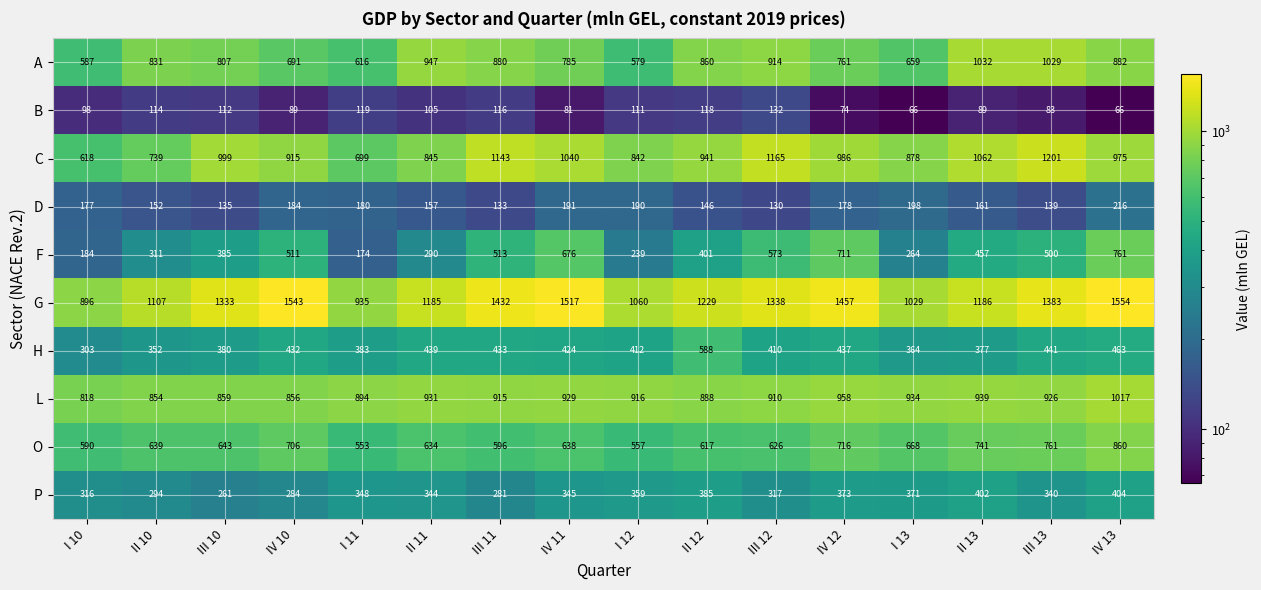

True or false: G has a value of 2072 at II 11.

False